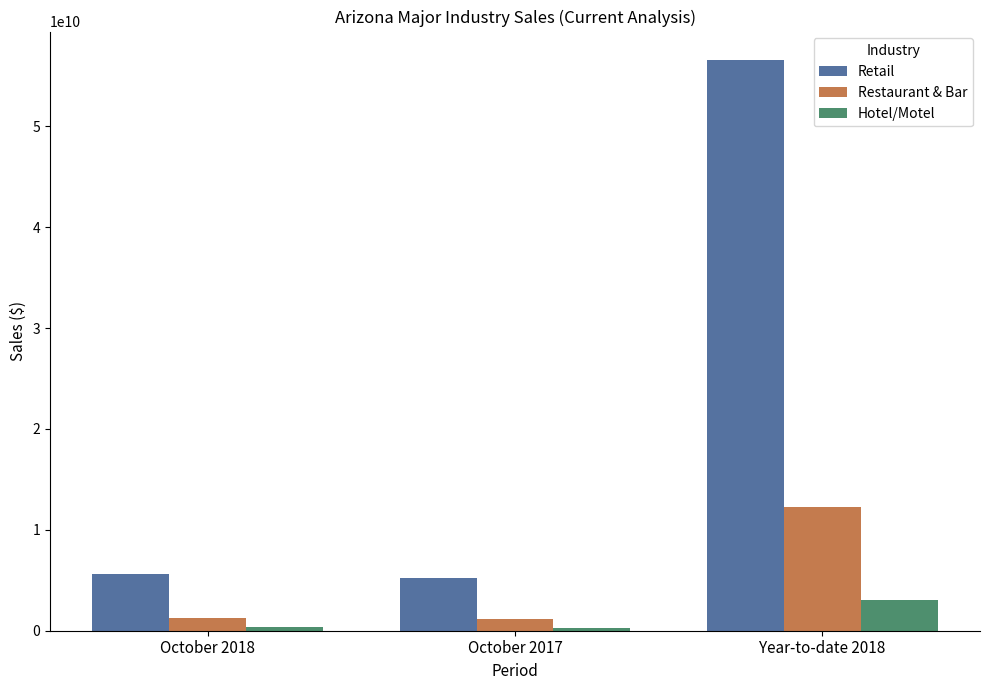

Which category has the highest value across all series?

Year-to-date 2018